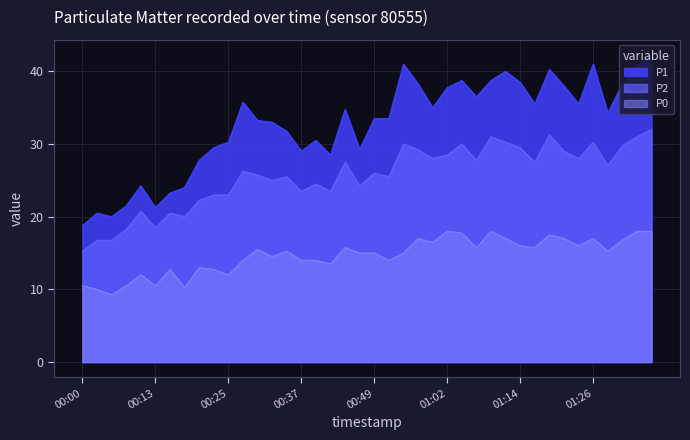

True or false: P2 and P0 cross at least once.

False